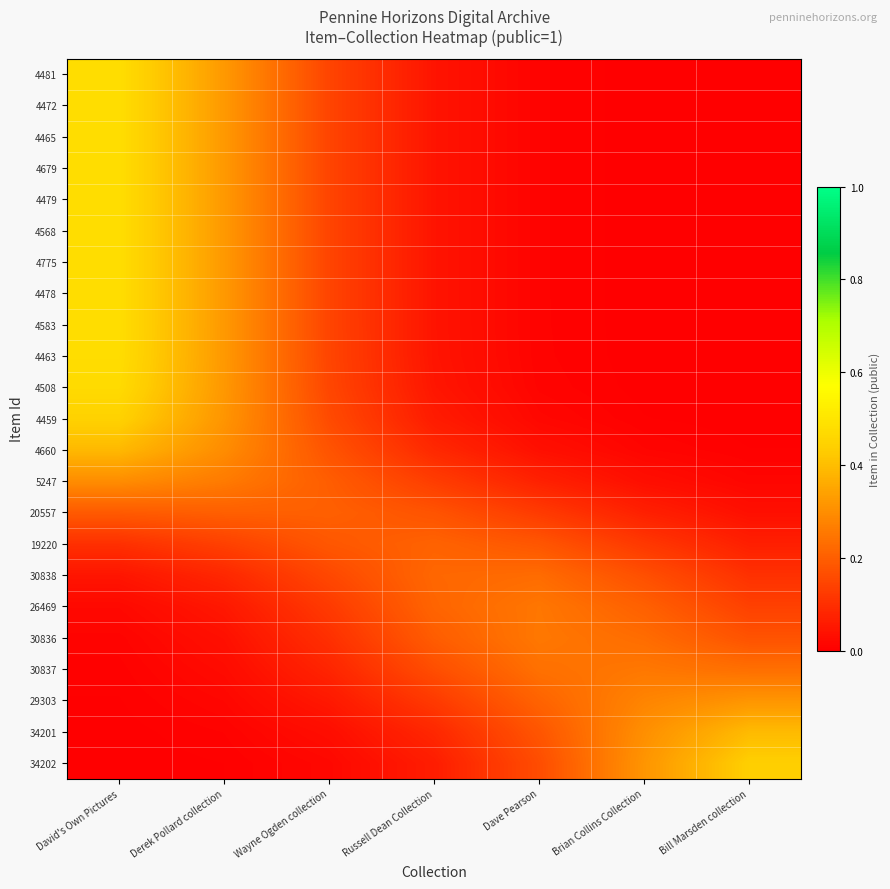

At which category is the sum across all series the highest?

David's Own Pictures